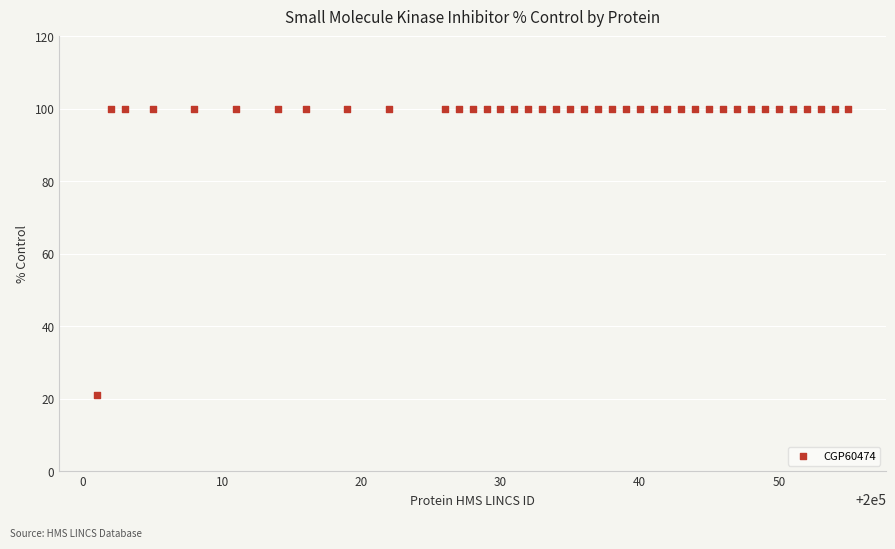

What is the range of X values (max minus min)?

54